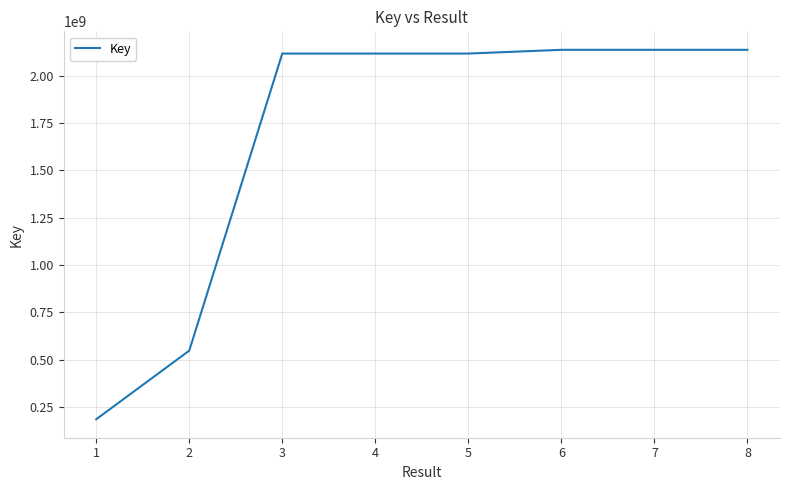

How many values are below 2117865776?

4